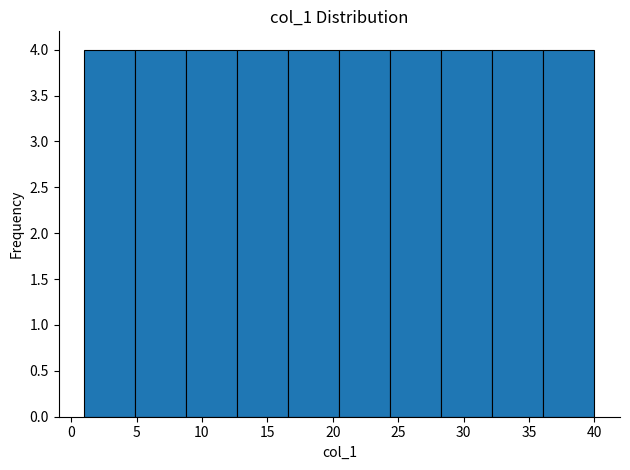

What is the height of the bar covering 4.9 to 8.8 on the x-axis? Neither the bar edges nor the heights are printed on the chart, so give them approximately, as read against the axes.

4